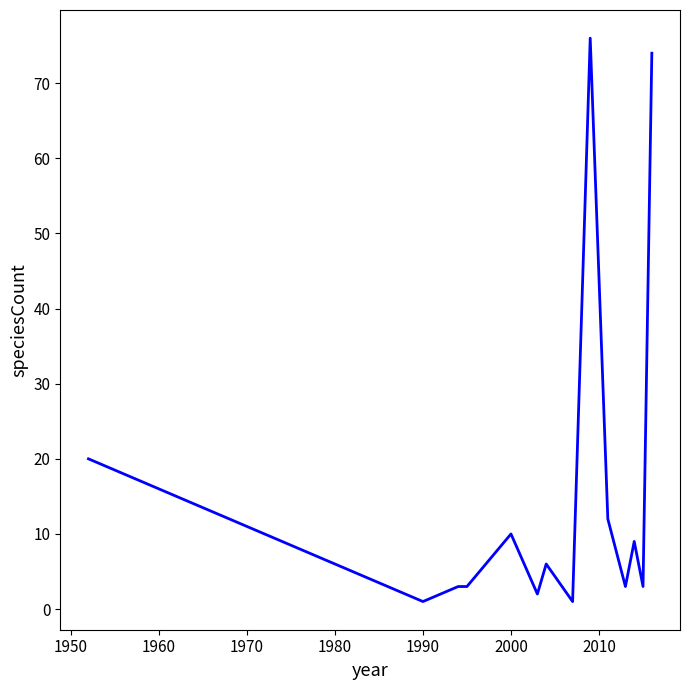

What is the difference between the maximum and minimum values?

75